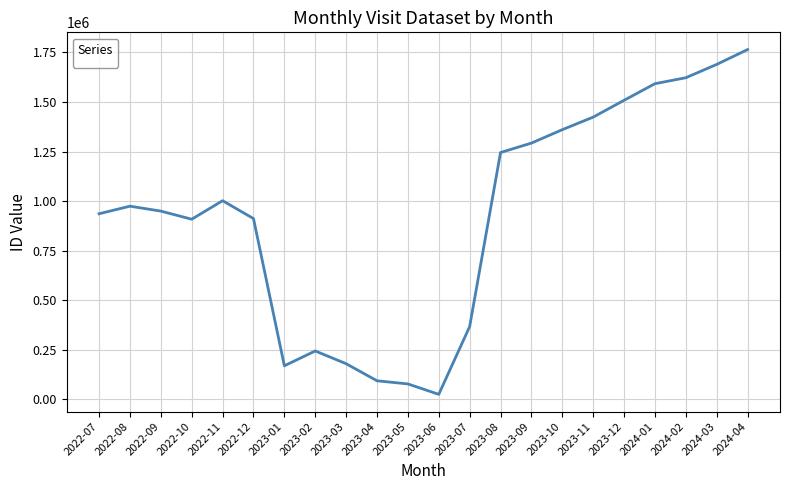

What is the difference between the second highest and second lowest values?

1612966